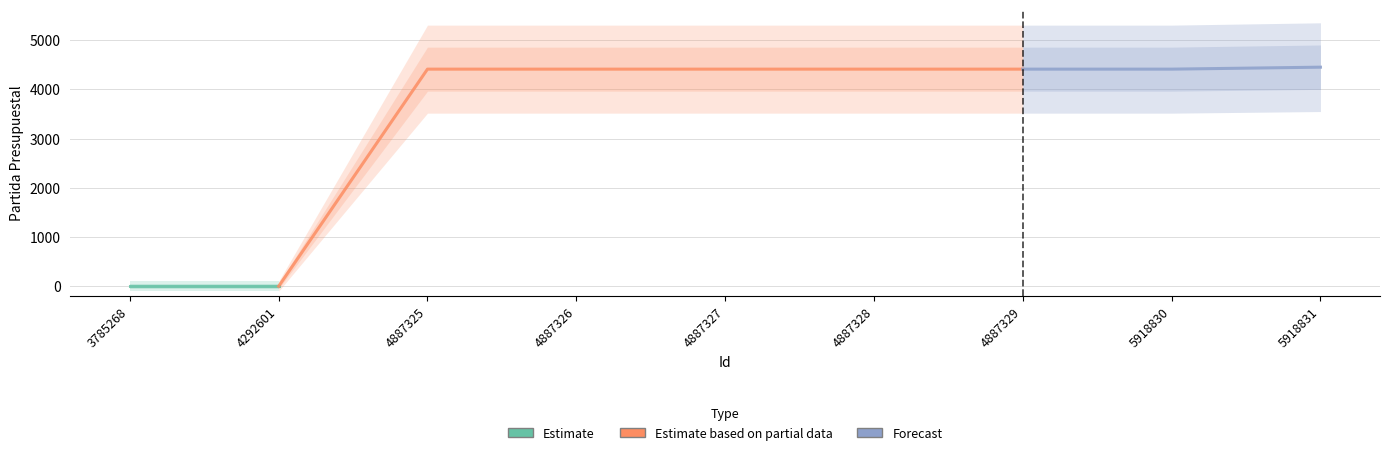

What is the change in value from 4292601 to 5918831?

+4451